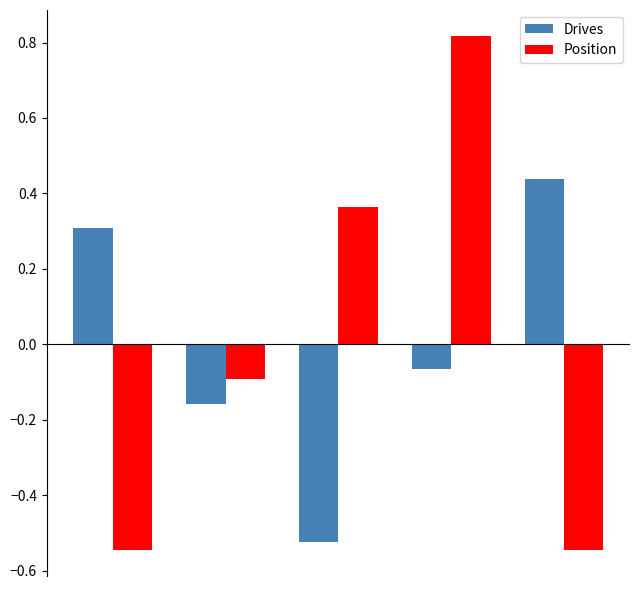

What is the difference between the second highest and second lowest values in the Drives series?

0.5